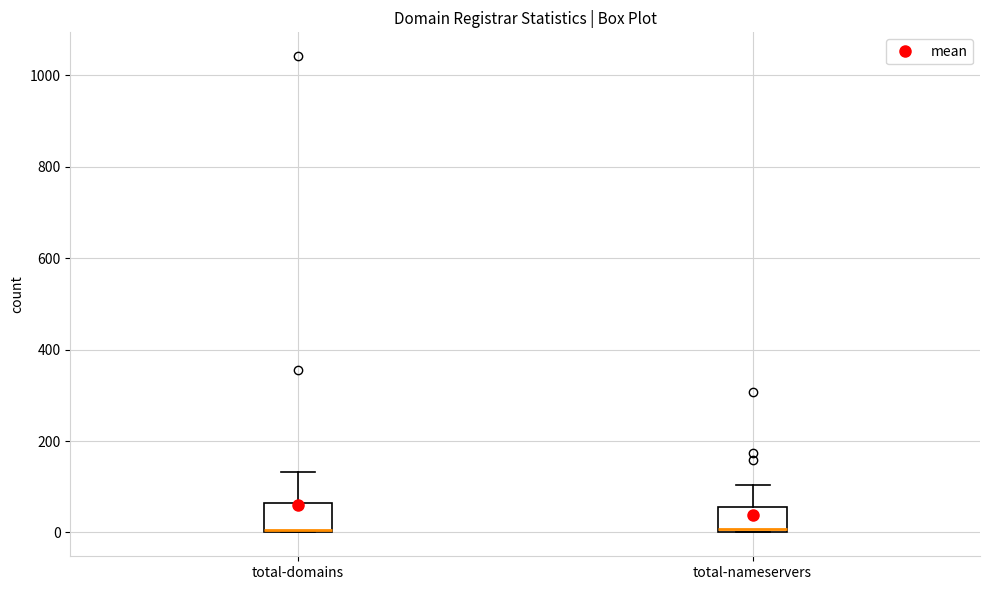

Where is the upper edge of the box for total-nameservers on the y-axis? The values are not printed on the chart, so give them approximately, as read against the axis.

60